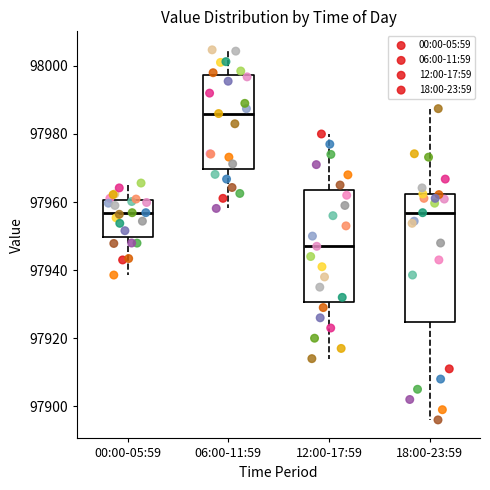

Reading left to right, transcribe this box plot: for each box, give where its median line is, the range the box spans, and where its two whiskers end, as read against the y-axis. The values are not printed on the chart, so give them approximately, as read against the axis.

00:00-05:59: median 97956, box 97950 to 97960, whiskers 97938 to 97966
06:00-11:59: median 97986, box 97970 to 97998, whiskers 97958 to 98004
12:00-17:59: median 97948, box 97930 to 97964, whiskers 97914 to 97980
18:00-23:59: median 97956, box 97924 to 97962, whiskers 97896 to 97988